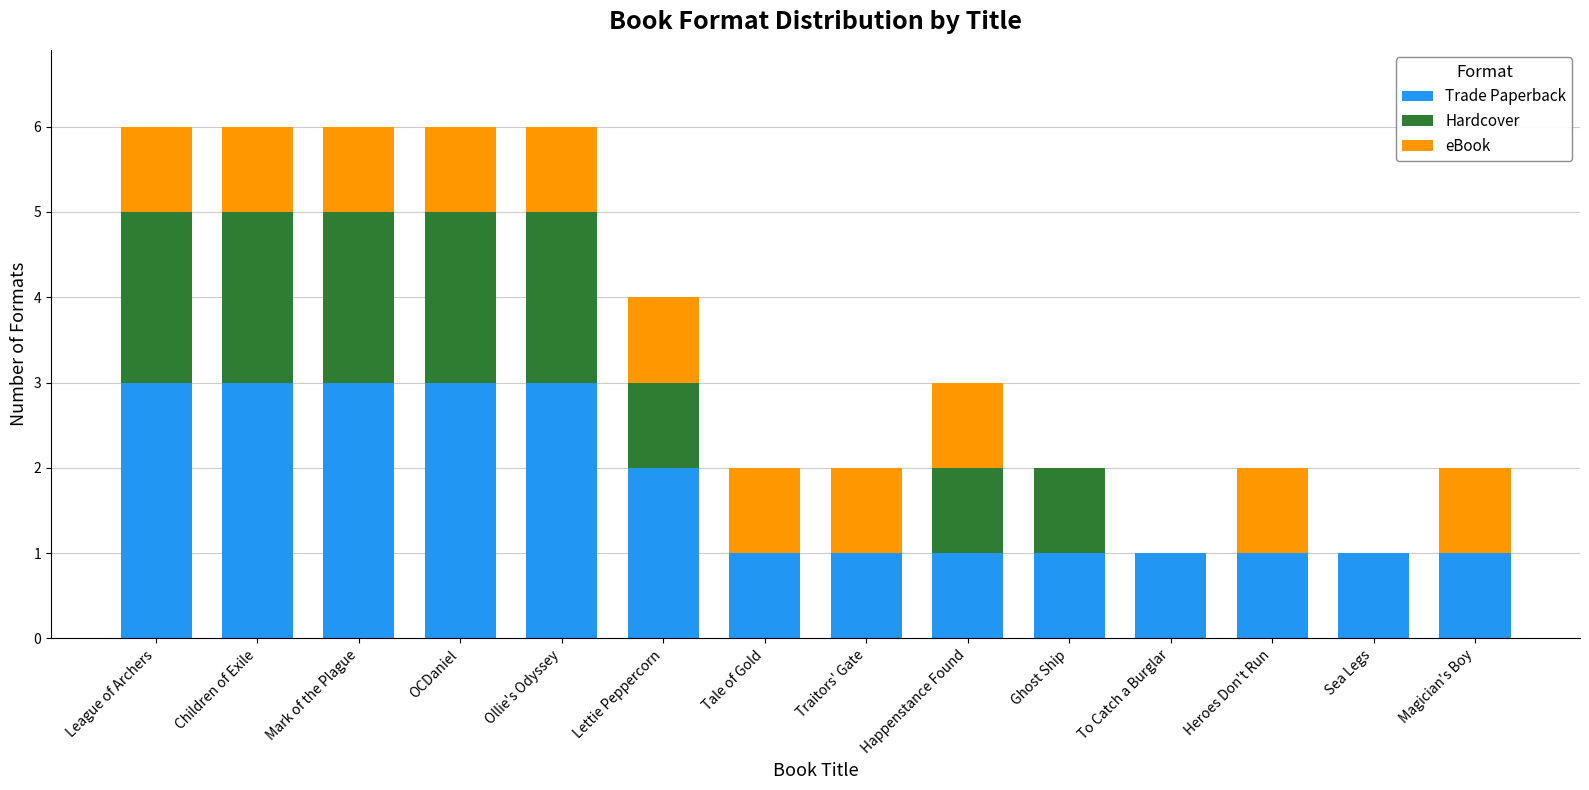

What is the total value across all series at OCDaniel?

6